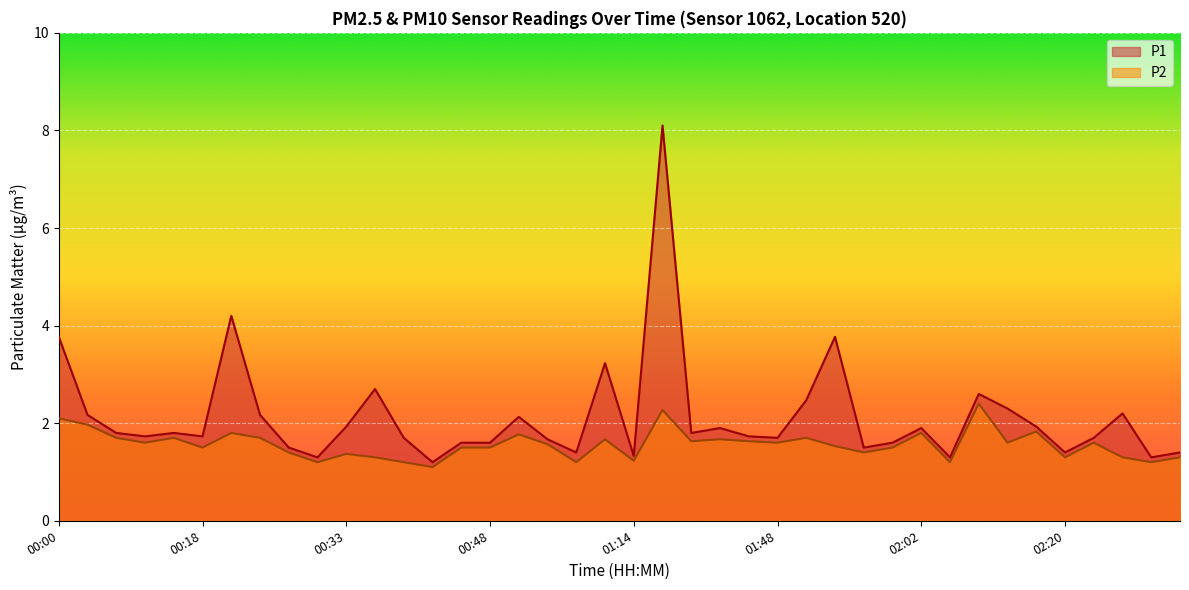

True or false: P2 and P1 cross at least once.

False